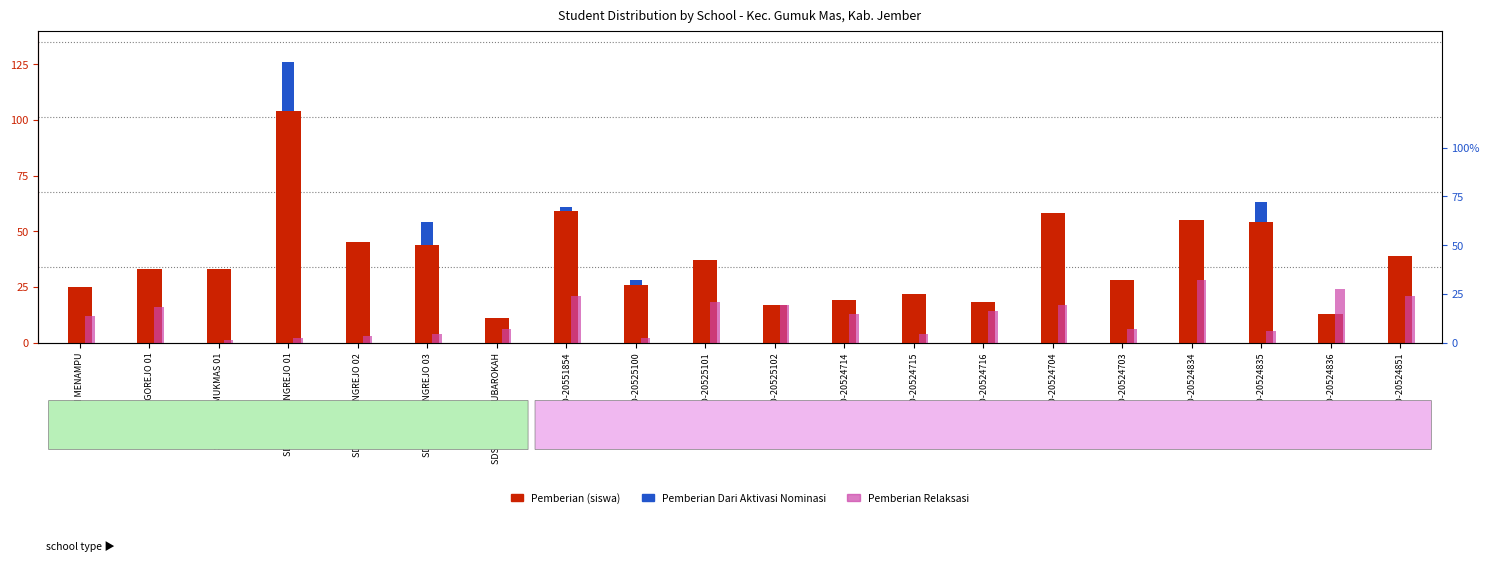

What is the difference between the maximum and minimum values in the Pemberian series?

93